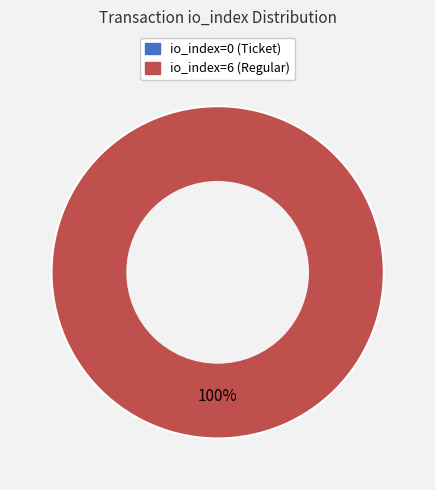

To the nearest percent, what is the average slice percentage?

50%